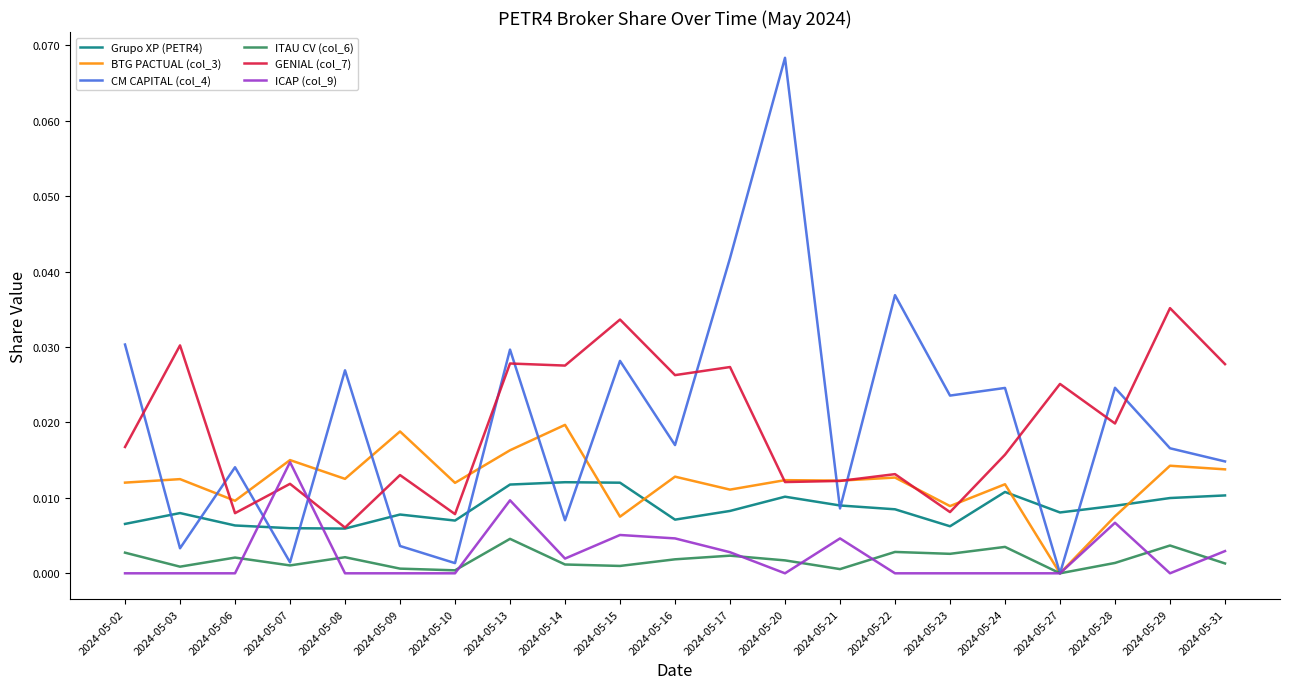

Which series has the widest spread of values?

CM CAPITAL (col_4)